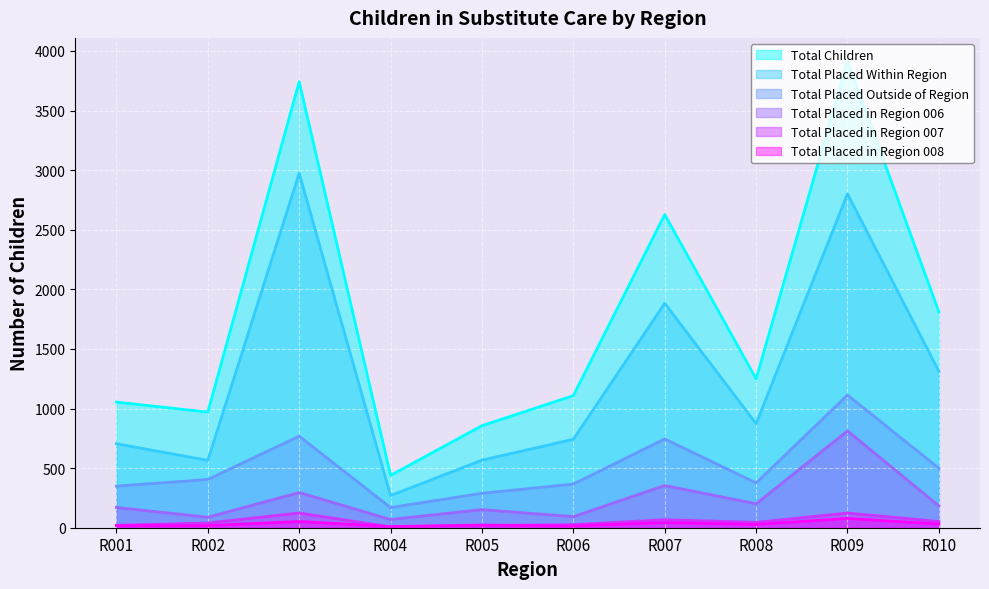

What are all the series names shown in the legend?

Total Children, Total Placed Within Region, Total Placed Outside of Region, Total Placed in Region 006, Total Placed in Region 007, Total Placed in Region 008